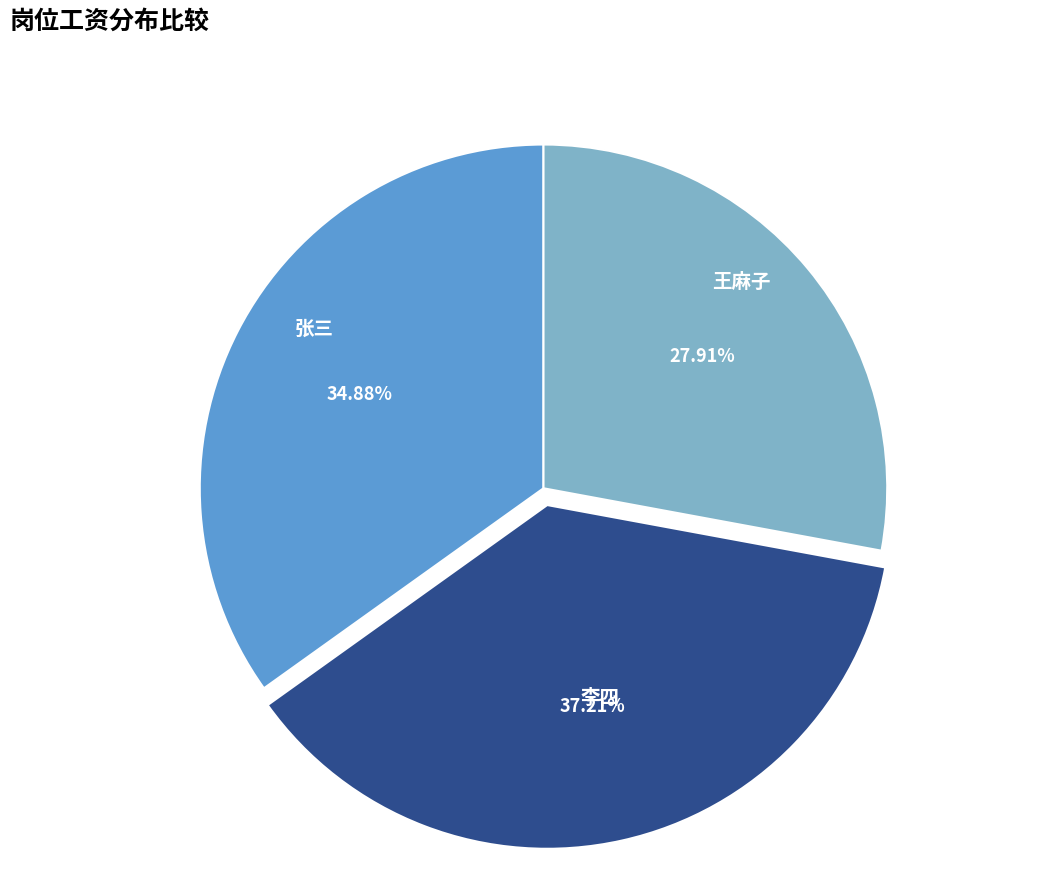

Combined, do 张三 and 王麻子 account for over 50%?

Yes